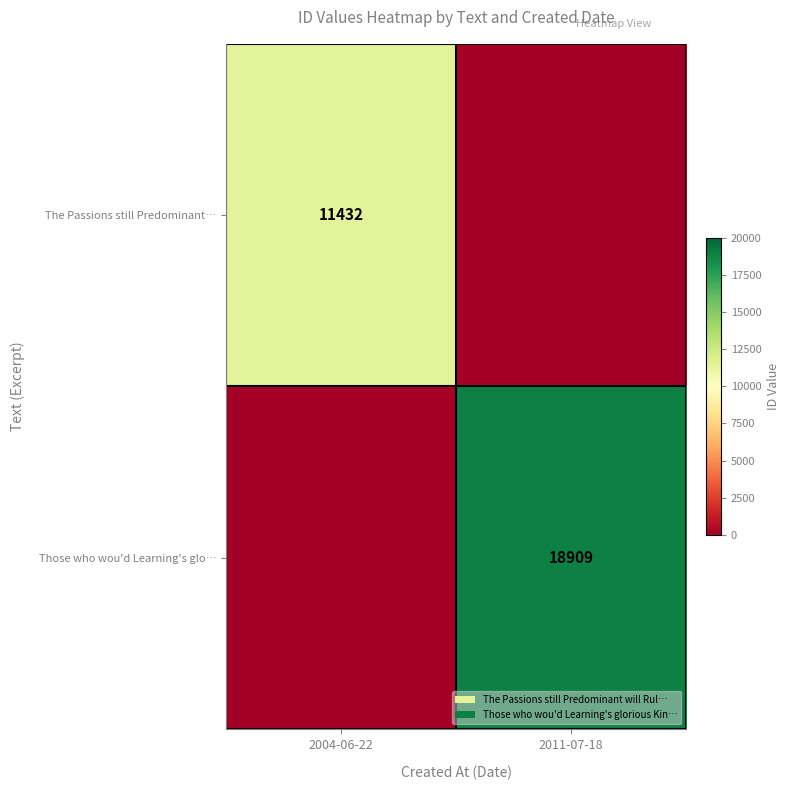

At how many categories does at least one series exceed 8599?

2